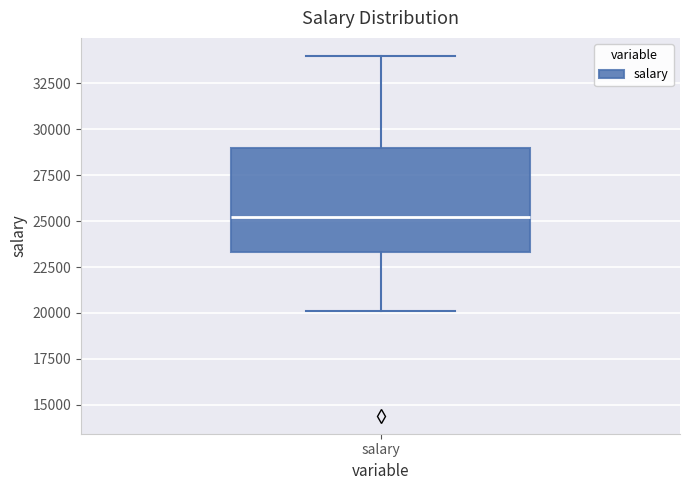

Transcribe this box plot: give where the median line is, the range the box spans, and where the two whiskers end, as read against the y-axis. The values are not printed on the chart, so give them approximately, as read against the axis.

median 25000, box 23500 to 29000, whiskers 20000 to 34000